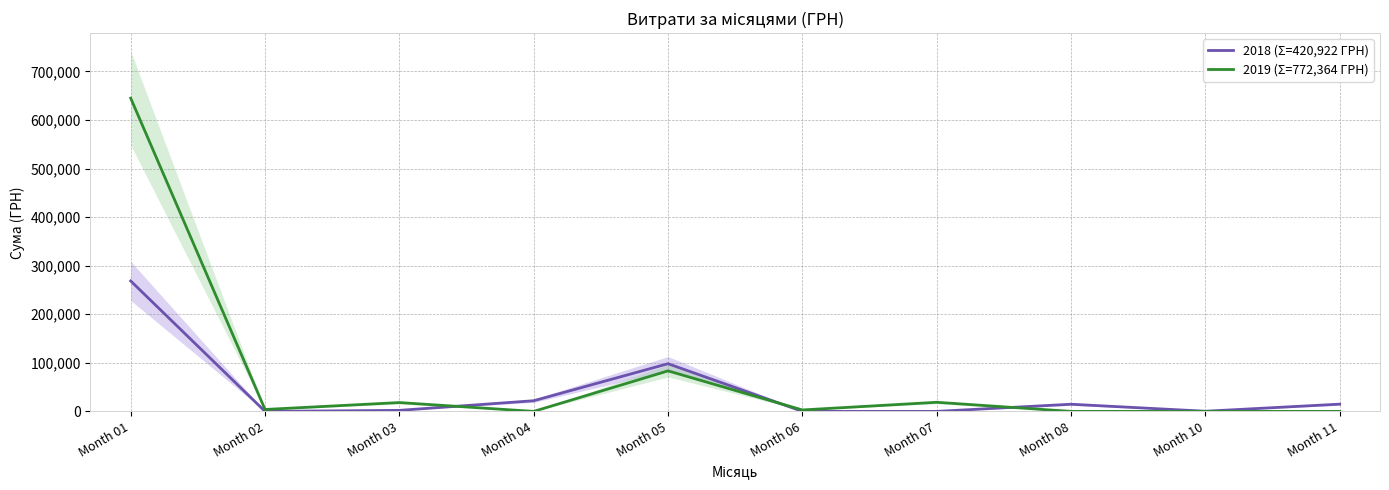

Rank the series by their average value, from lowest to highest.

2018 (Σ=420,922 ГРН), 2019 (Σ=772,364 ГРН)